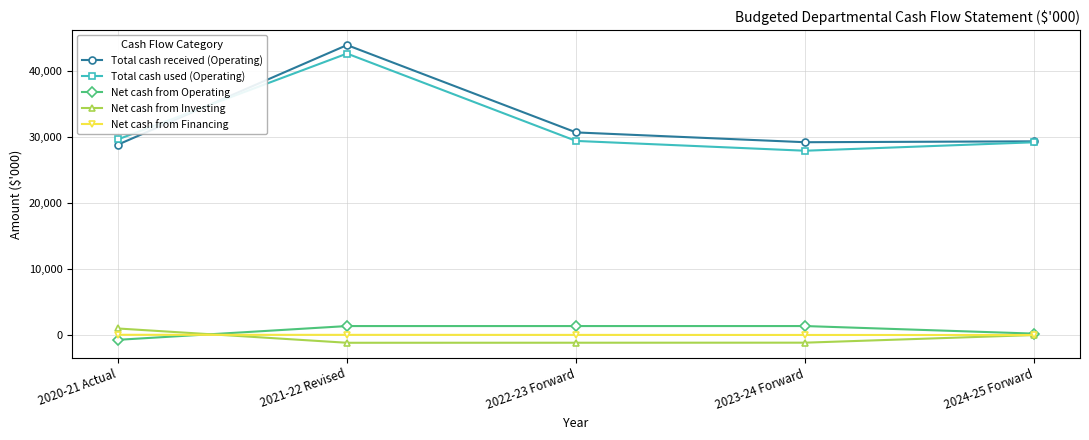

What is the label of the 4th point from the left?

2023-24 Forward